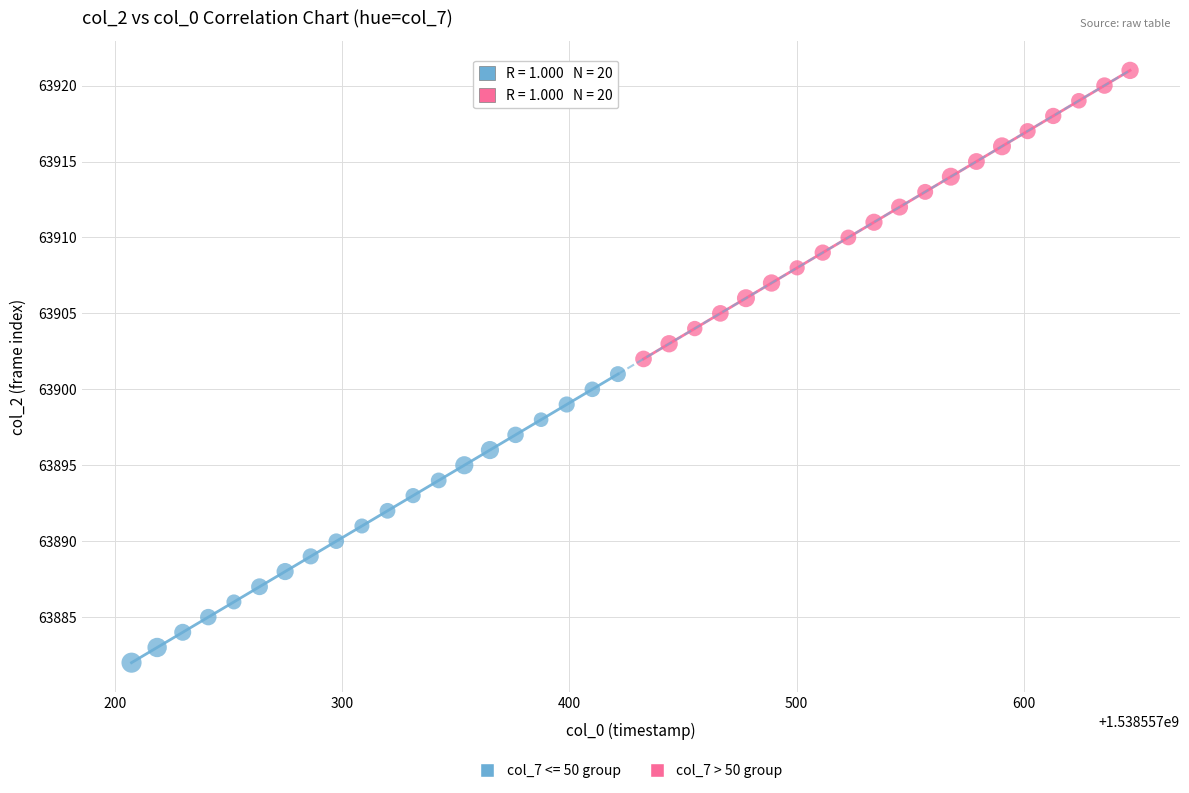

Which series contains the highest Y value?

col_7 > 50 group